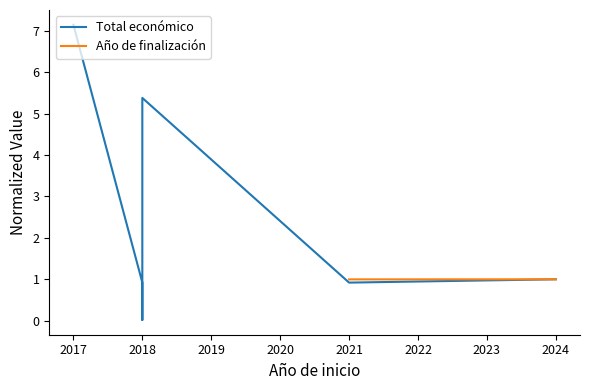

Rank the series at 2021 from lowest to highest value.

Total económico, Año de finalización